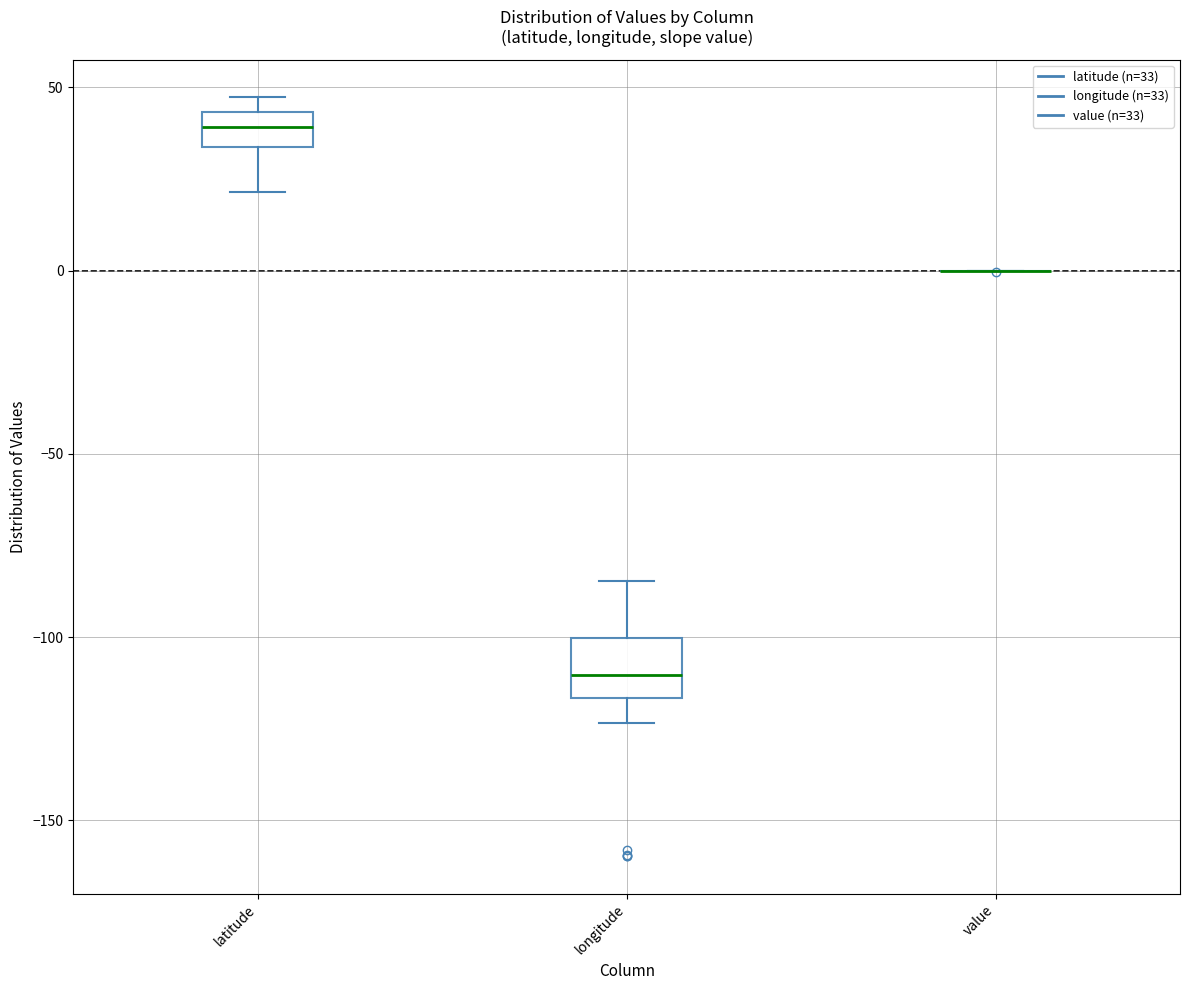

Reading left to right, transcribe this box plot: for each box, give where its median line is, the range the box spans, and where its two whiskers end, as read against the y-axis. The values are not printed on the chart, so give them approximately, as read against the axis.

latitude: median 40, box 35 to 45, whiskers 20 to 45 (just above the box's upper edge)
longitude: median -110, box -115 to -100, whiskers -125 to -85
value: box collapsed to a line at 0, whiskers 0 to 0